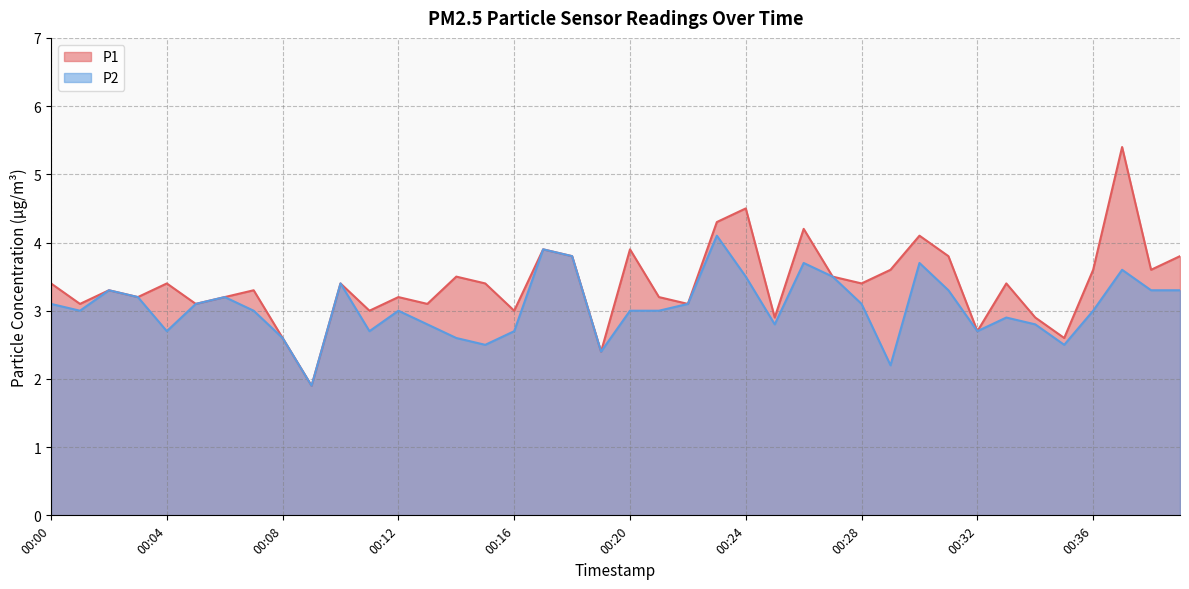

Reading left to right, transcribe all the data shown in this chart.

P1: 00:00=3.4	00:01=3.1	00:02=3.3	00:03=3.2	00:04=3.4	00:05=3.1	00:06=3.2	00:07=3.3	00:08=2.6	00:09=1.9	00:10=3.4	00:11=3.0	00:12=3.2	00:13=3.1	00:14=3.5	00:15=3.4	00:16=3.0	00:17=3.9	00:18=3.8	00:19=2.4	00:20=3.9	00:21=3.2	00:22=3.1	00:23=4.3	00:24=4.5	00:25=2.9	00:26=4.2	00:27=3.5	00:28=3.4	00:29=3.6	00:30=4.1	00:31=3.8	00:32=2.7	00:33=3.4	00:34=2.9	00:35=2.6	00:36=3.6	00:37=5.4	00:38=3.6	00:39=3.8
P2: 00:00=3.1	00:01=3.0	00:02=3.3	00:03=3.2	00:04=2.7	00:05=3.1	00:06=3.2	00:07=3.0	00:08=2.6	00:09=1.9	00:10=3.4	00:11=2.7	00:12=3.0	00:13=2.8	00:14=2.6	00:15=2.5	00:16=2.7	00:17=3.9	00:18=3.8	00:19=2.4	00:20=3.0	00:21=3.0	00:22=3.1	00:23=4.1	00:24=3.5	00:25=2.8	00:26=3.7	00:27=3.5	00:28=3.1	00:29=2.2	00:30=3.7	00:31=3.3	00:32=2.7	00:33=2.9	00:34=2.8	00:35=2.5	00:36=3.0	00:37=3.6	00:38=3.3	00:39=3.3